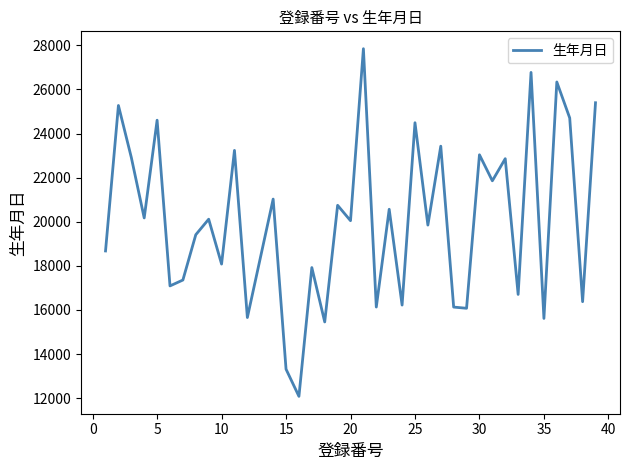

What is the difference between the maximum and minimum values?

15762